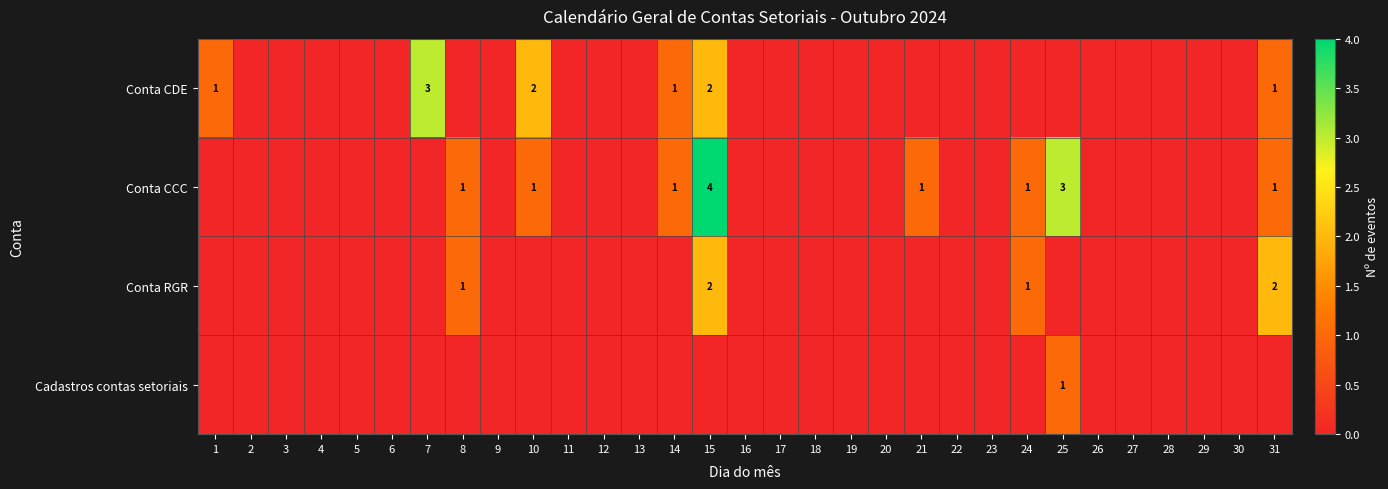

Is it true that Conta RGR equals 0 at 12?

True